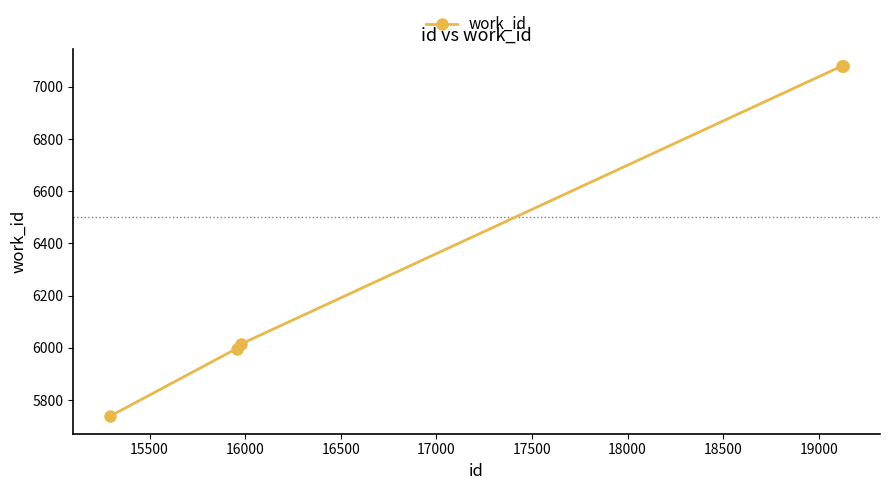

Reading left to right, list all the values displayed in this chart.

5738	5997	6015	7080	7080	7080